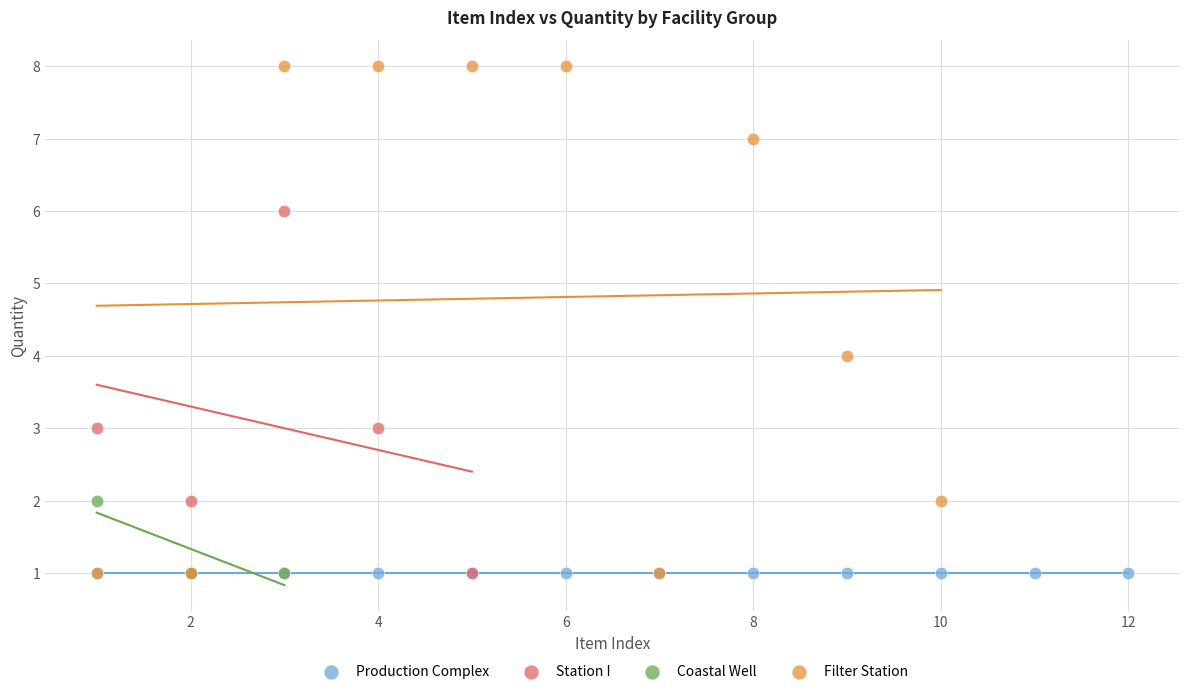

Which series contains the highest Y value?

Filter Station